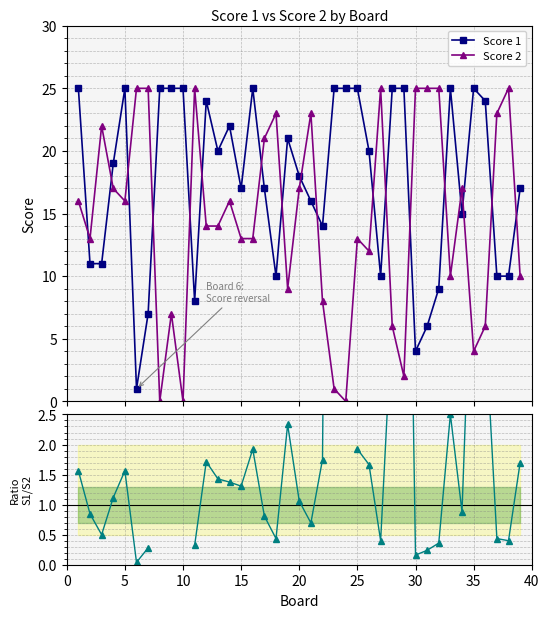

True or false: Score 2 has more than 0 points higher than both neighbors.

True